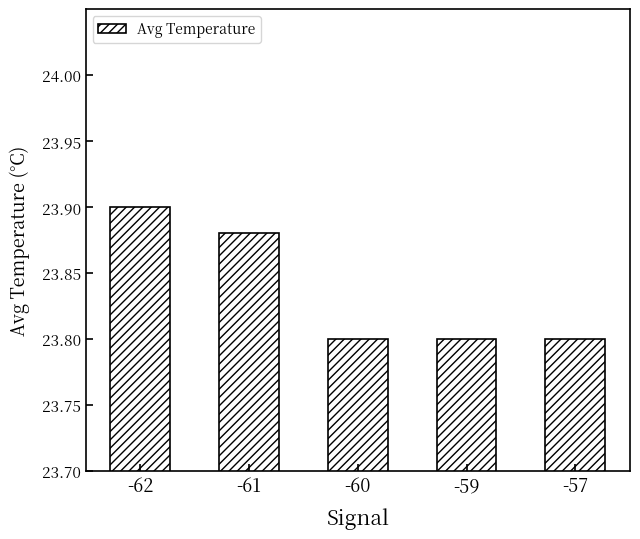

Between -57 and -62, which is larger?

-62